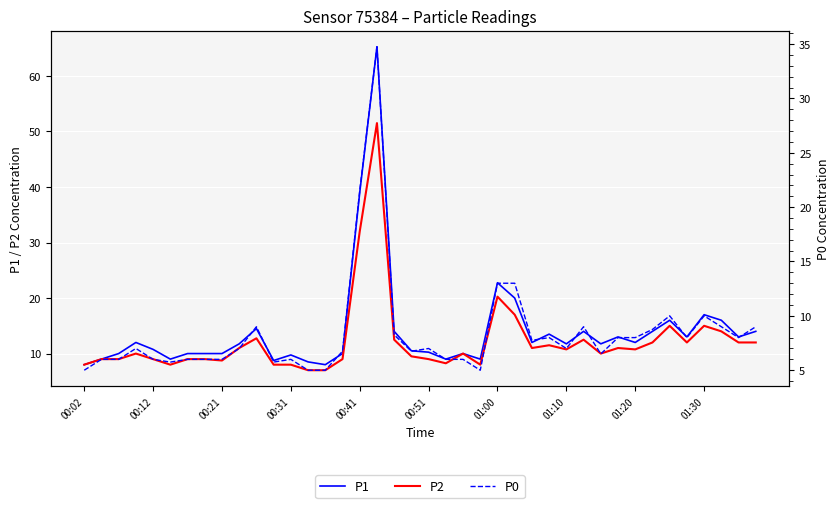

Is the value of P1 at 01:10 greater than the value of P0 at 00:12?

Yes